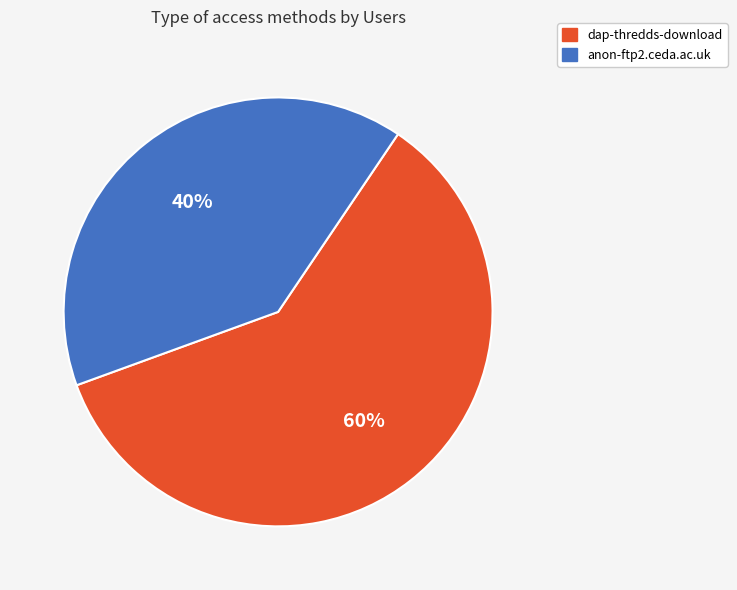

Is there any slice that represents more than half of the pie?

Yes